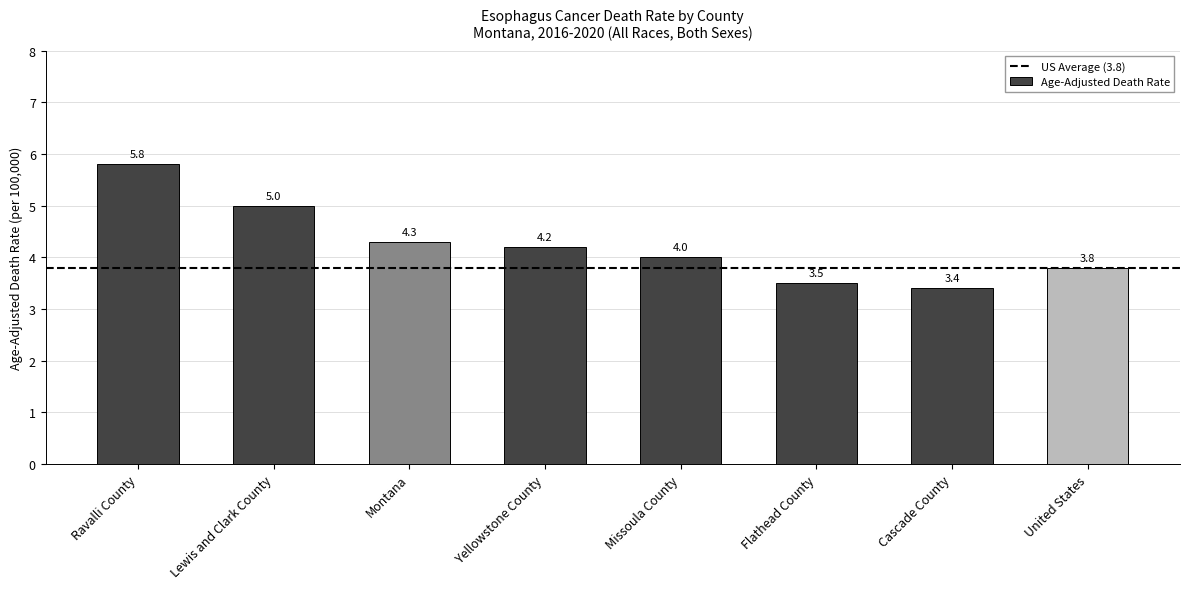

Is it true that the value at Flathead County is 2.3?

False